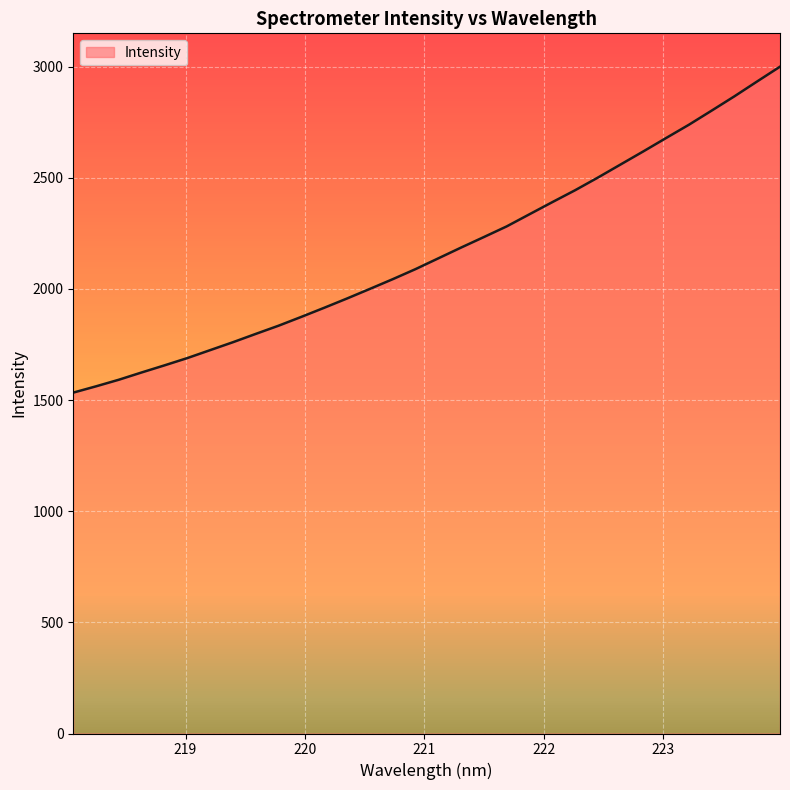

What is the smallest value displayed?

1533.7